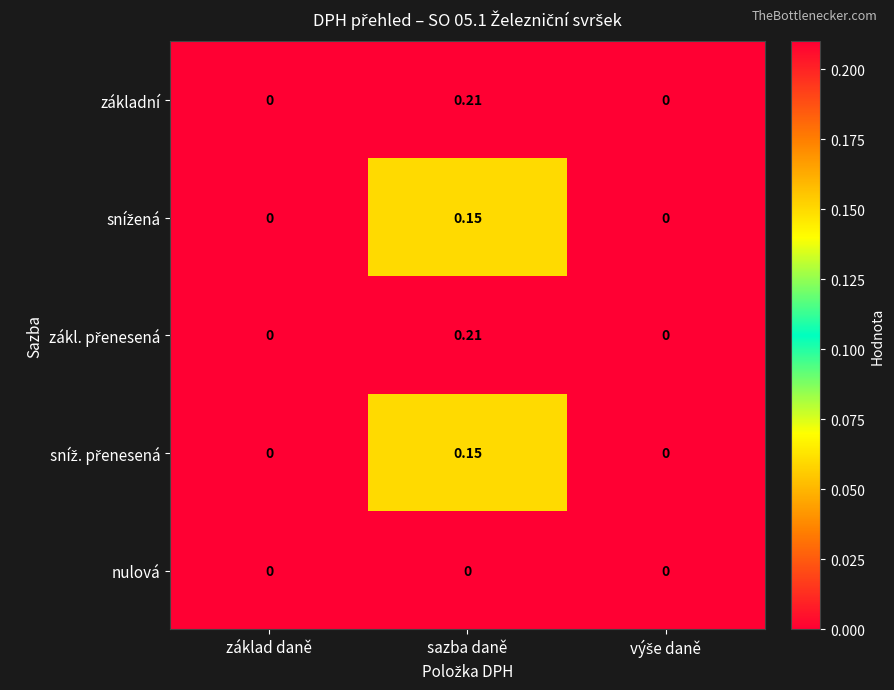

Which label corresponds to the largest value in the chart?

sazba daně